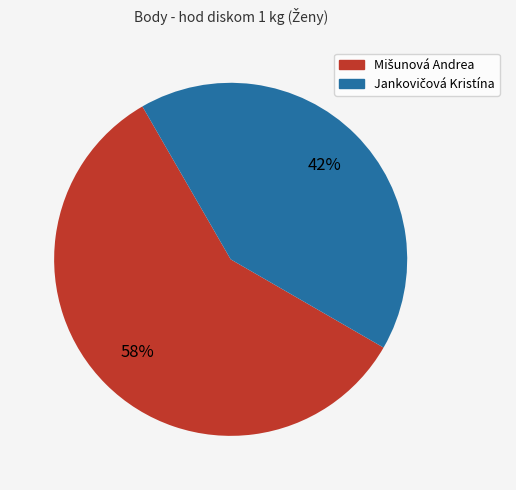

Is there a majority slice in this chart?

Yes